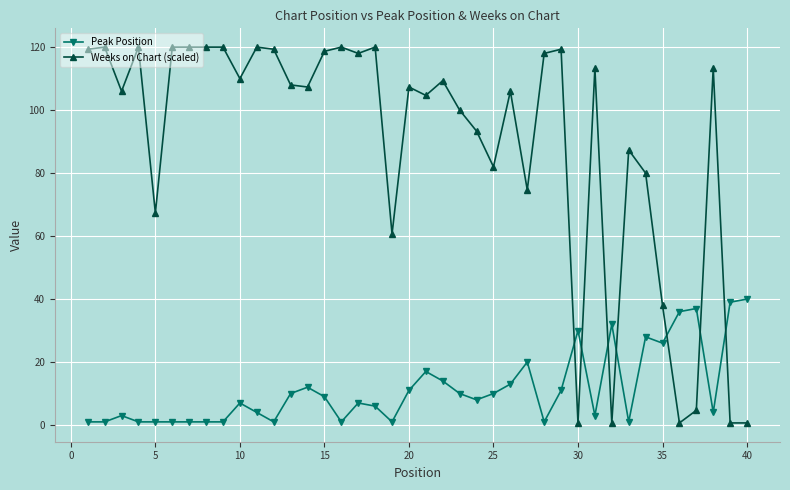

After their last crossing, which series has the higher values: Weeks on Chart (scaled) or Peak Position?

Peak Position